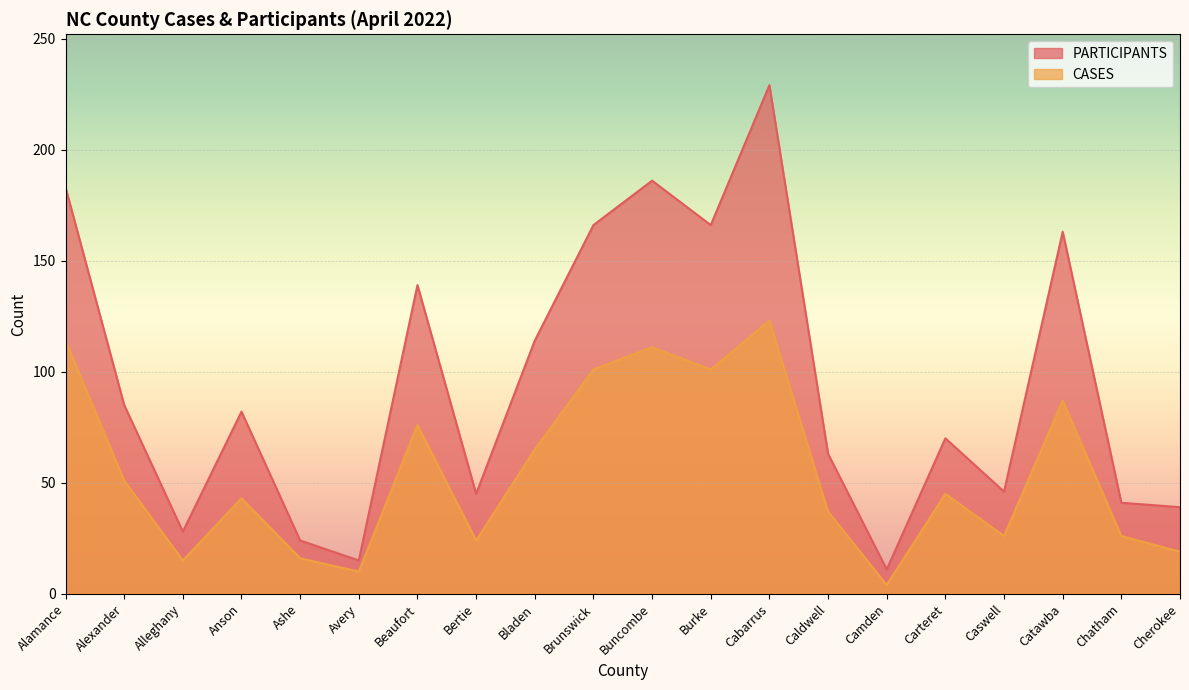

Which series has the widest spread of values?

PARTICIPANTS